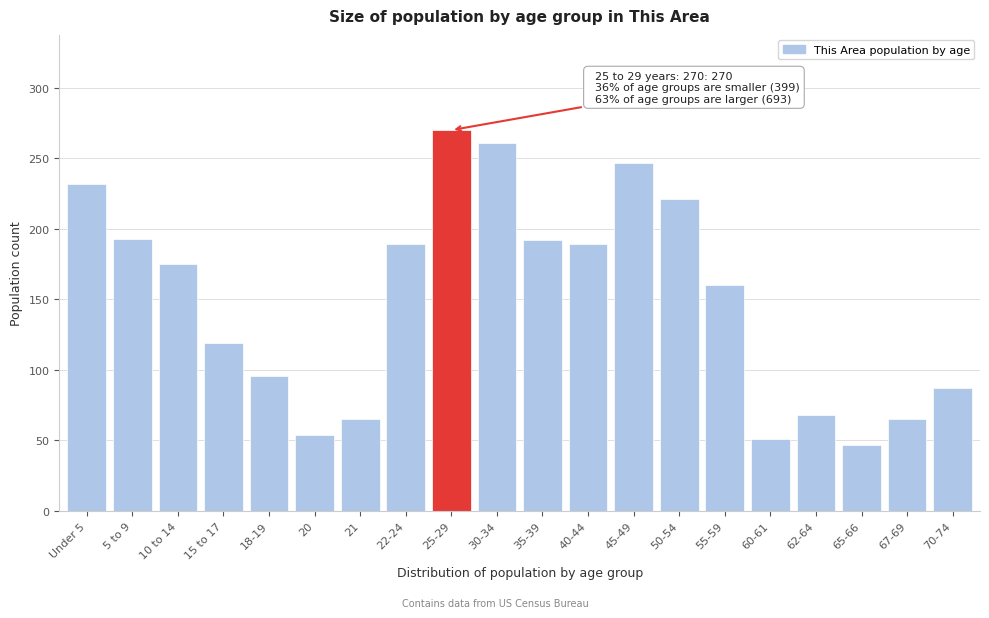

What is the change in value from 40-44 to 67-69?

-124